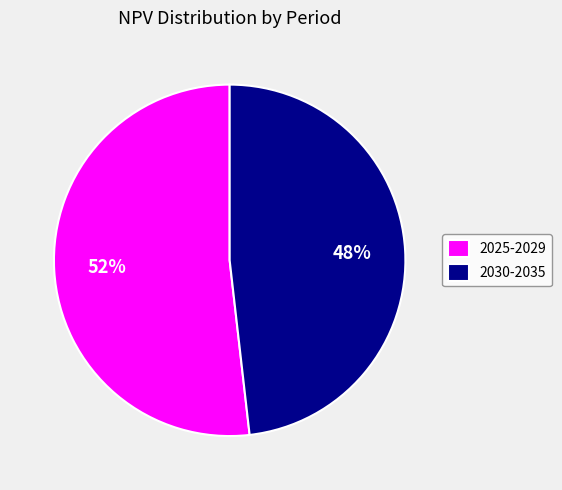

What percentage is the 2025-2029 slice, to the nearest percent?

52%